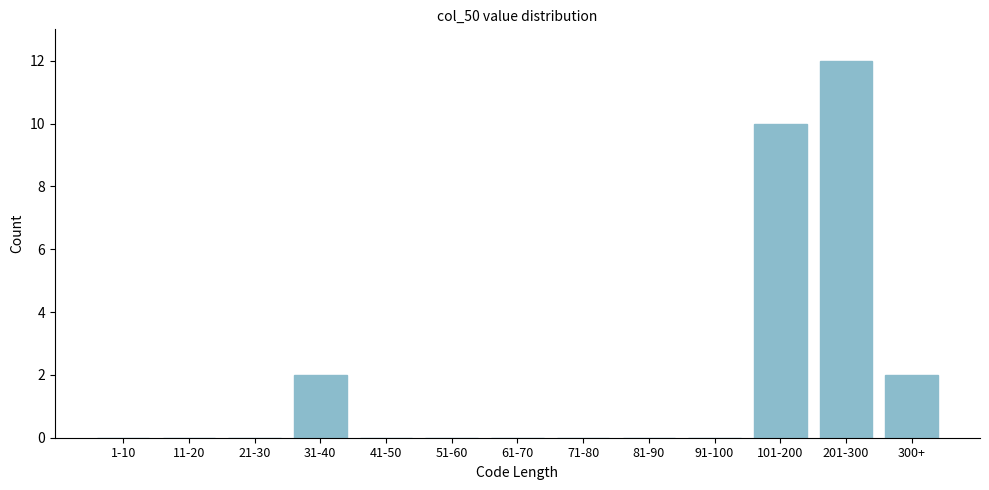

Reading left to right, what are all the values shown in this chart?

1-10=0	11-20=0	21-30=0	31-40=2	41-50=0	51-60=0	61-70=0	71-80=0	81-90=0	91-100=0	101-200=10	201-300=12	300+=2